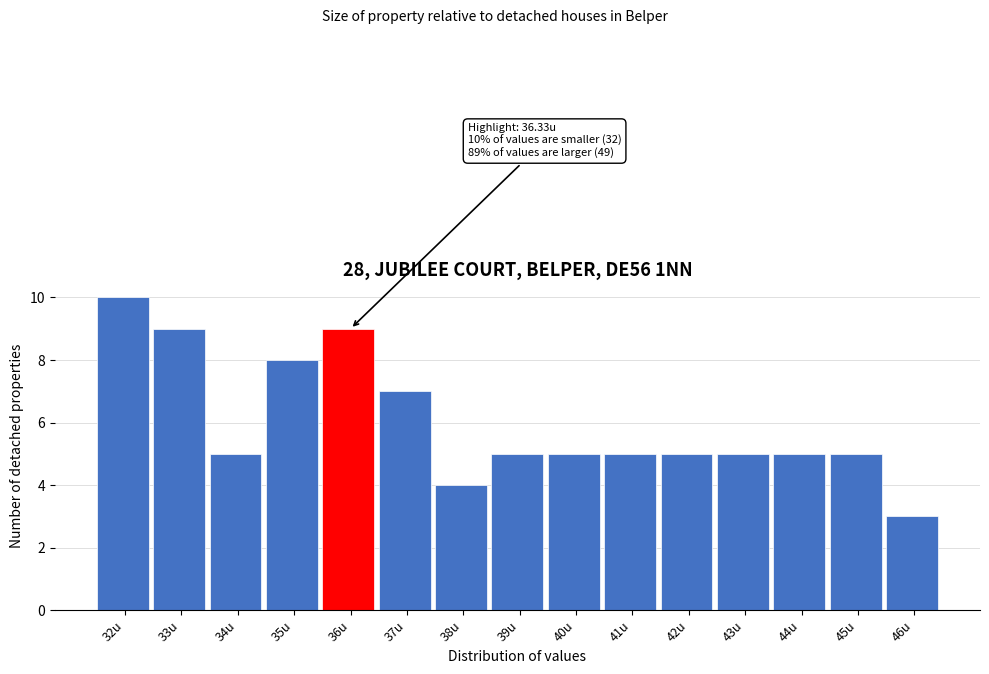

Reading left to right, what are all the values shown in this chart?

10	9	5	8	9	7	4	5	5	5	5	5	5	5	3